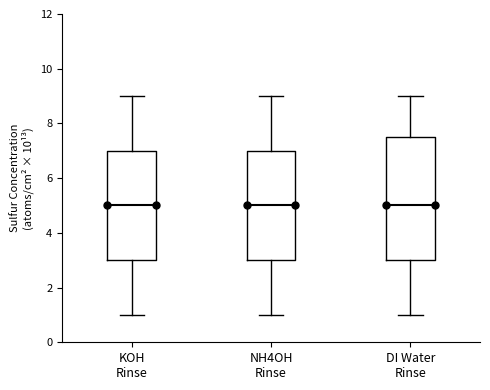

Where does the upper whisker of the box for KOH Rinse end on the y-axis? The values are not printed on the chart, so give them approximately, as read against the axis.

9.0